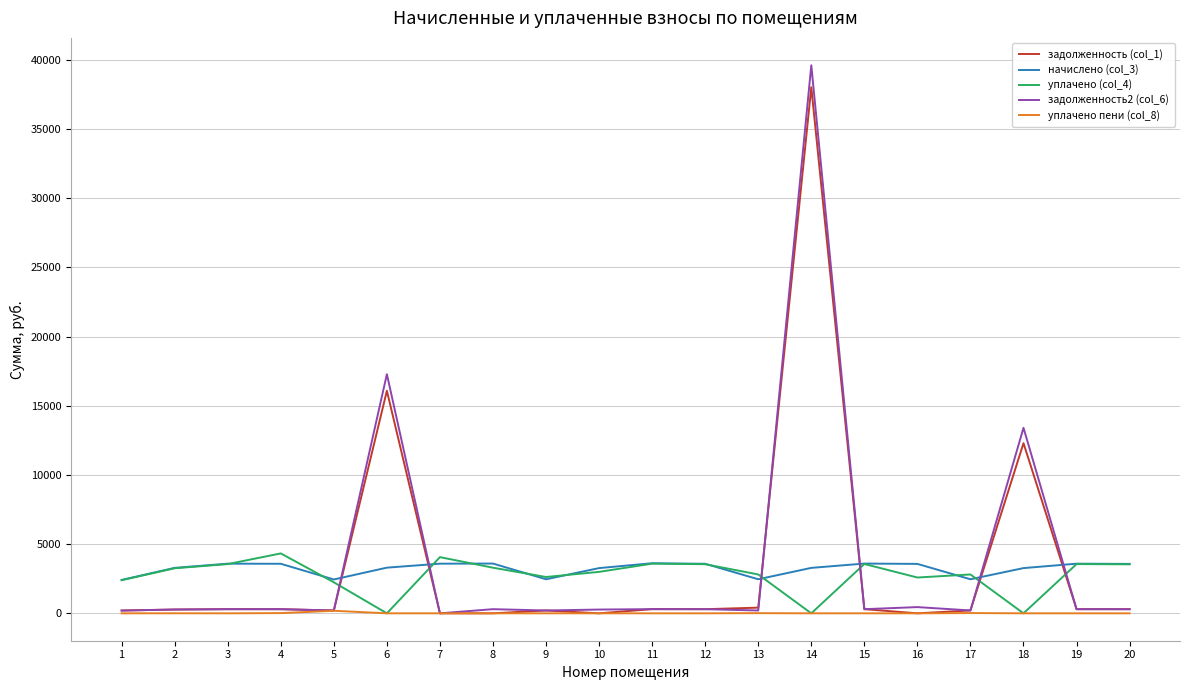

The задолженность (col_1) series shows 16083.4 at 6. True or false?

True